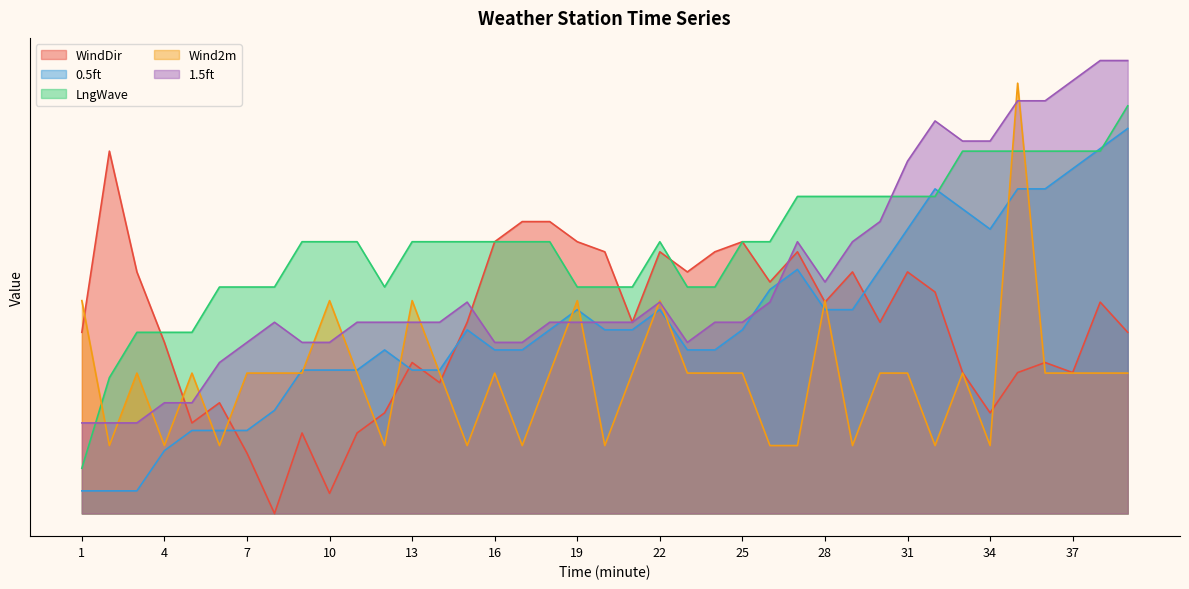

Which series has the widest spread of values?

WindDir